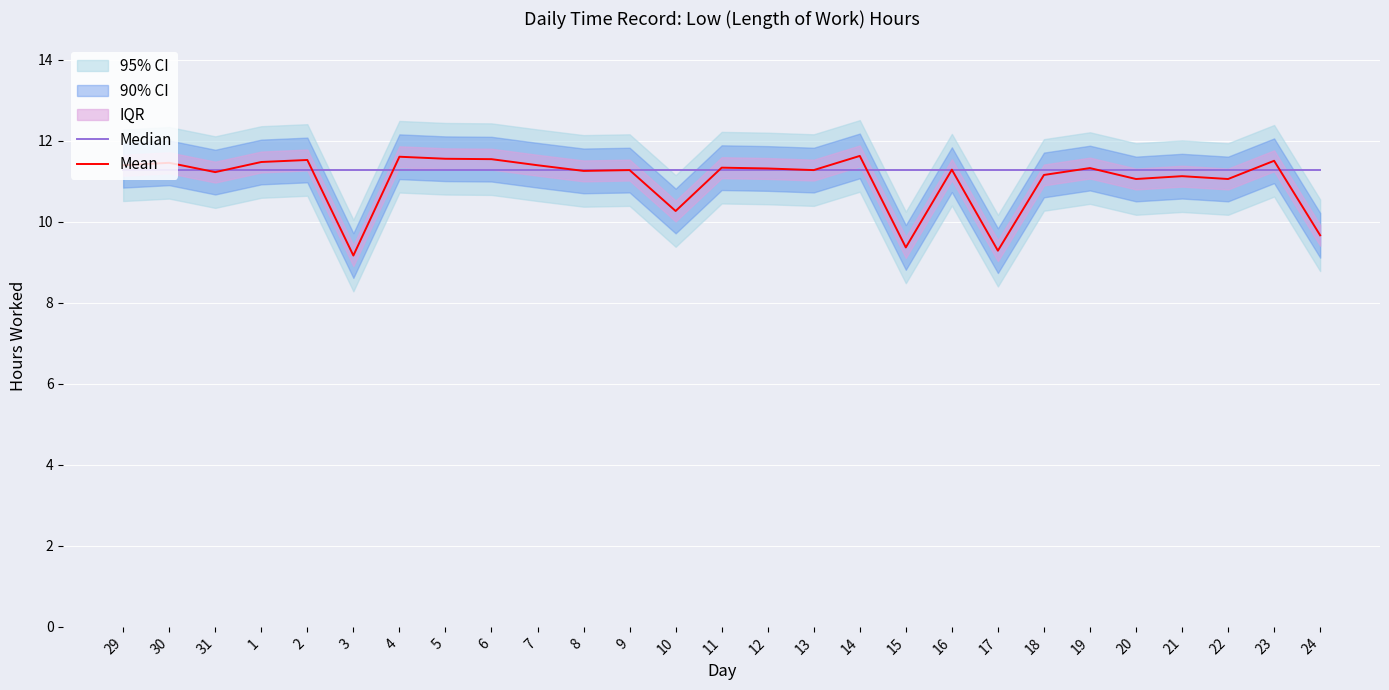

Does the chart display data point markers on the line(s)?

No